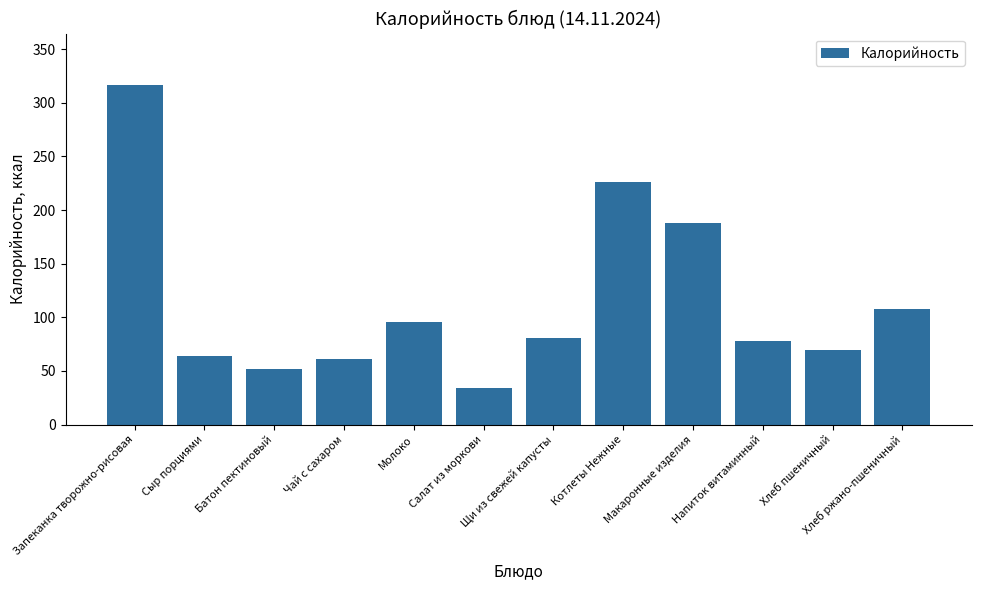

How many values are below 81?

6